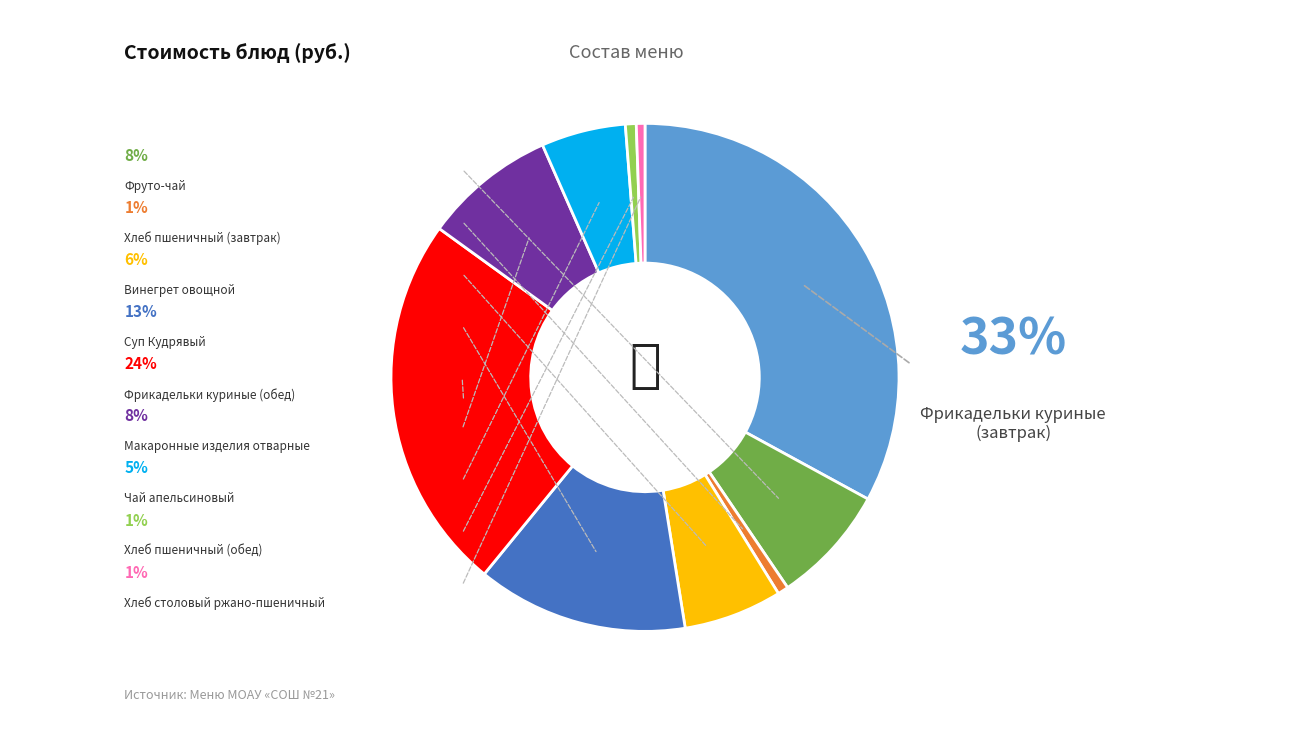

Does any single category account for the majority?

No